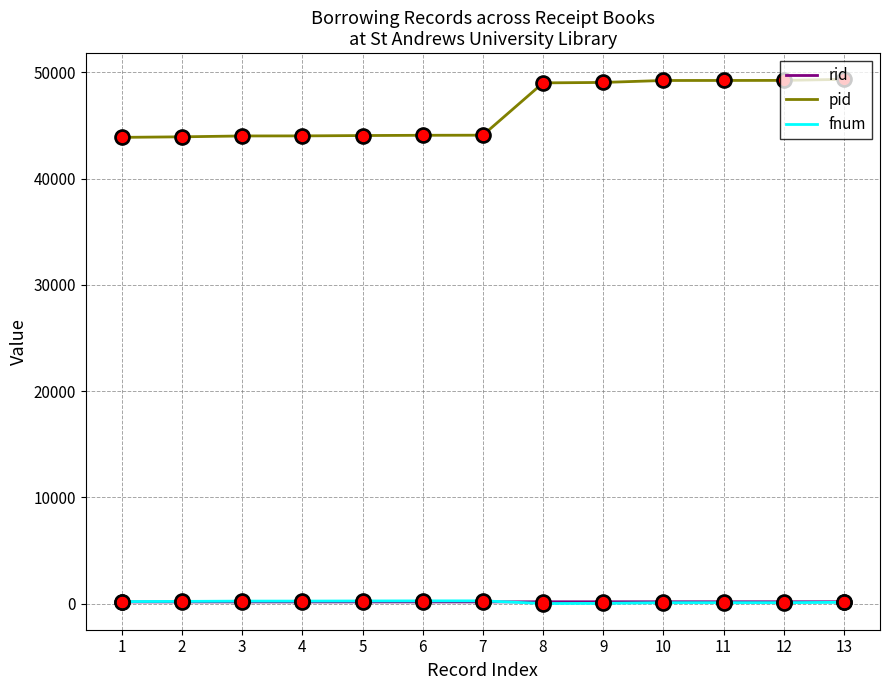

Between 6 and 10, which series saw the biggest shift?

pid